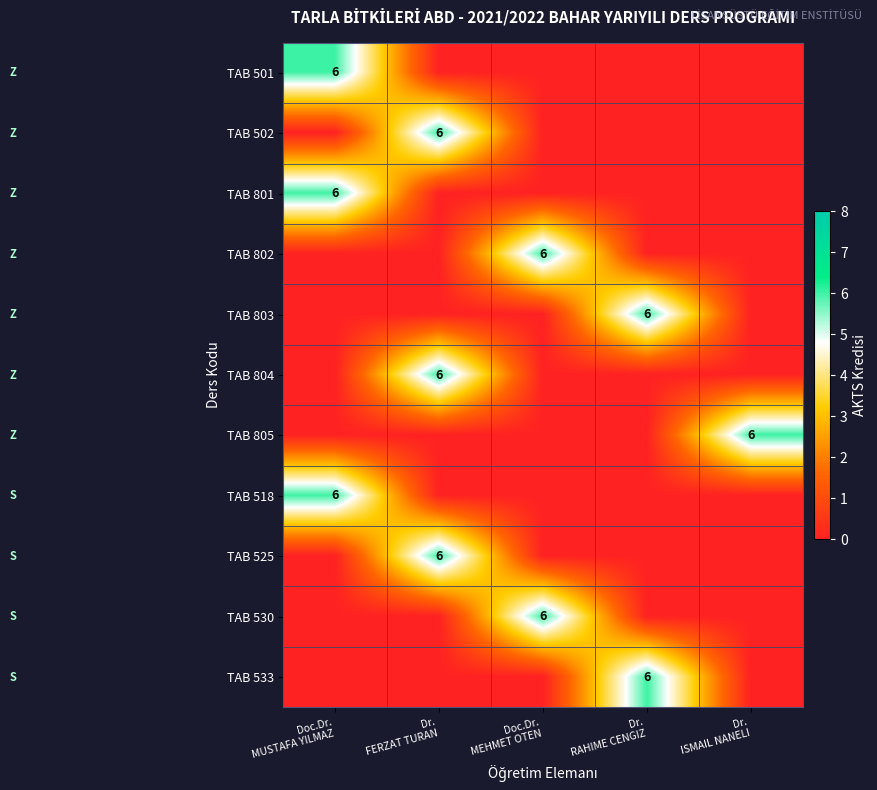

What is the difference between the highest and lowest values at Doc.Dr.
MUSTAFA YILMAZ?

6